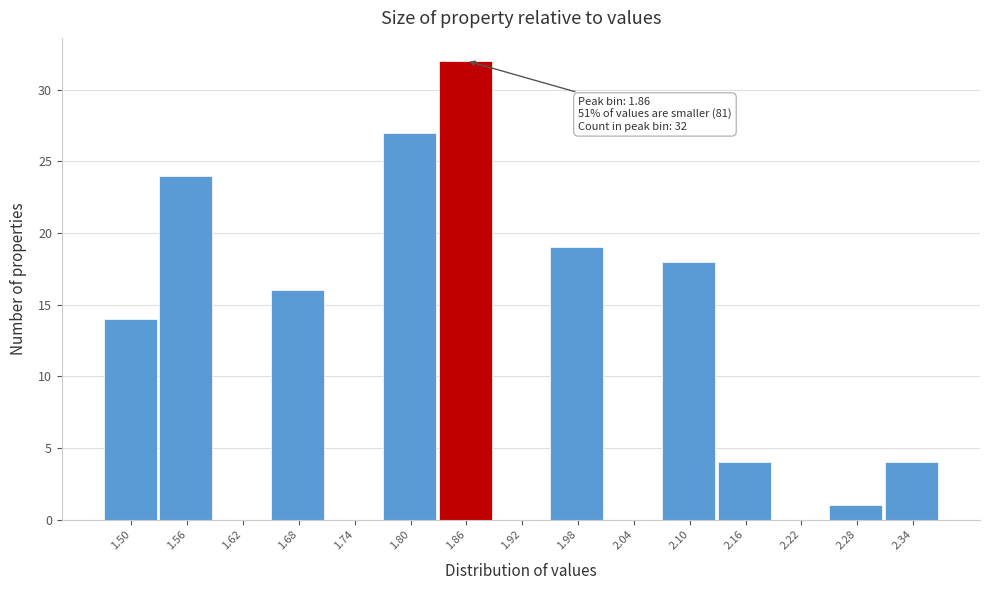

Reading right to left, list all the values displayed in this chart.

2.34=4	2.28=1	2.22=0	2.16=4	2.10=18	2.04=0	1.98=19	1.92=0	1.86=32	1.80=27	1.74=0	1.68=16	1.62=0	1.56=24	1.50=14